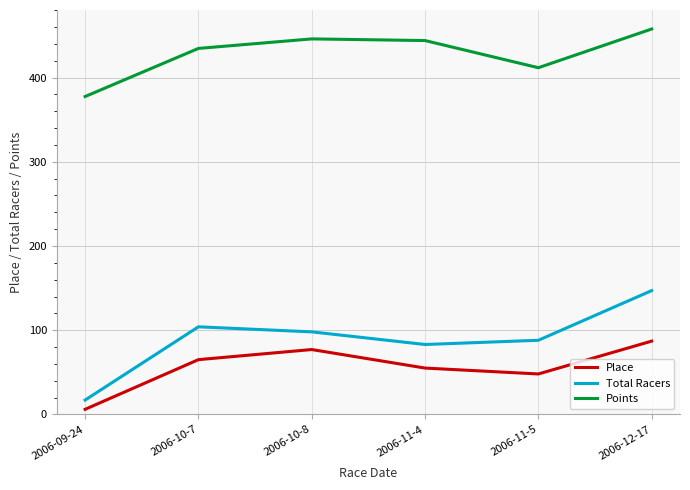

What is the total value across all series at 2006-10-8?

621.0